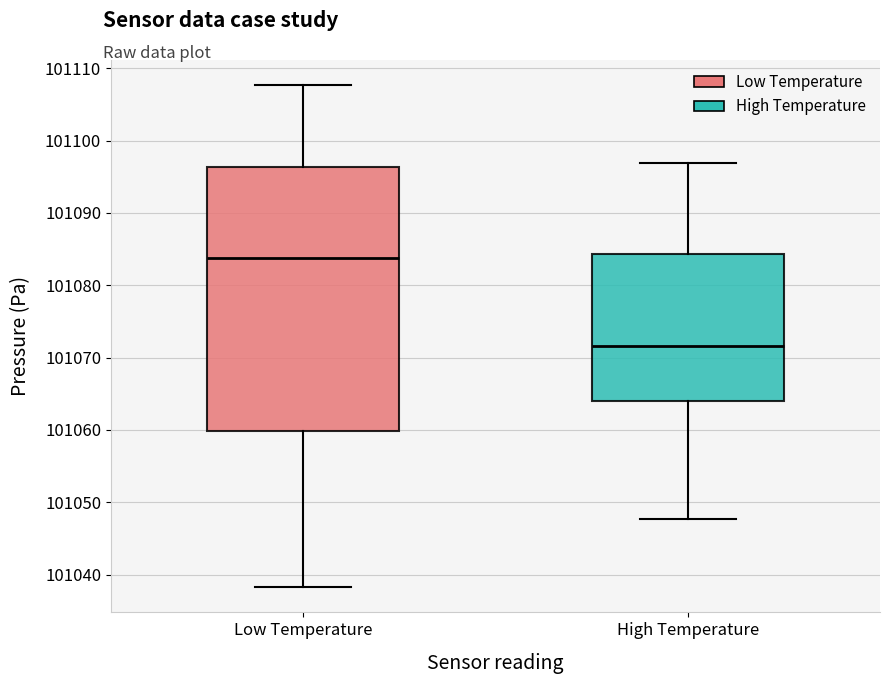

Which box is the tallest, from its lower edge to its upper edge?

Low Temperature